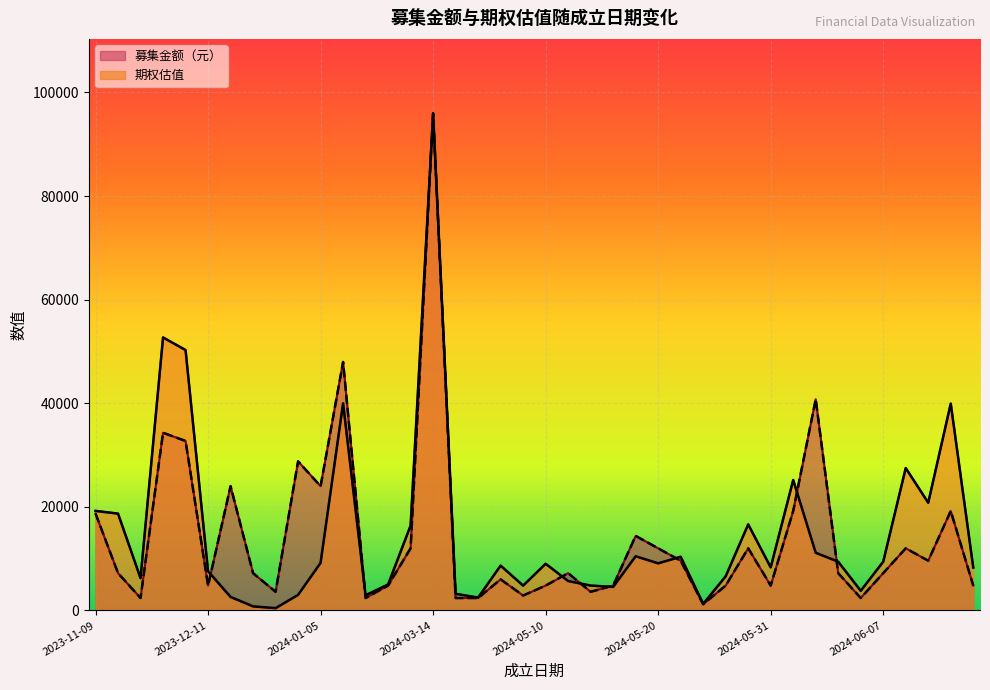

What is the difference between the 募集金额（元） values at 2023-11-27 and 2024-05-21?

31520.1